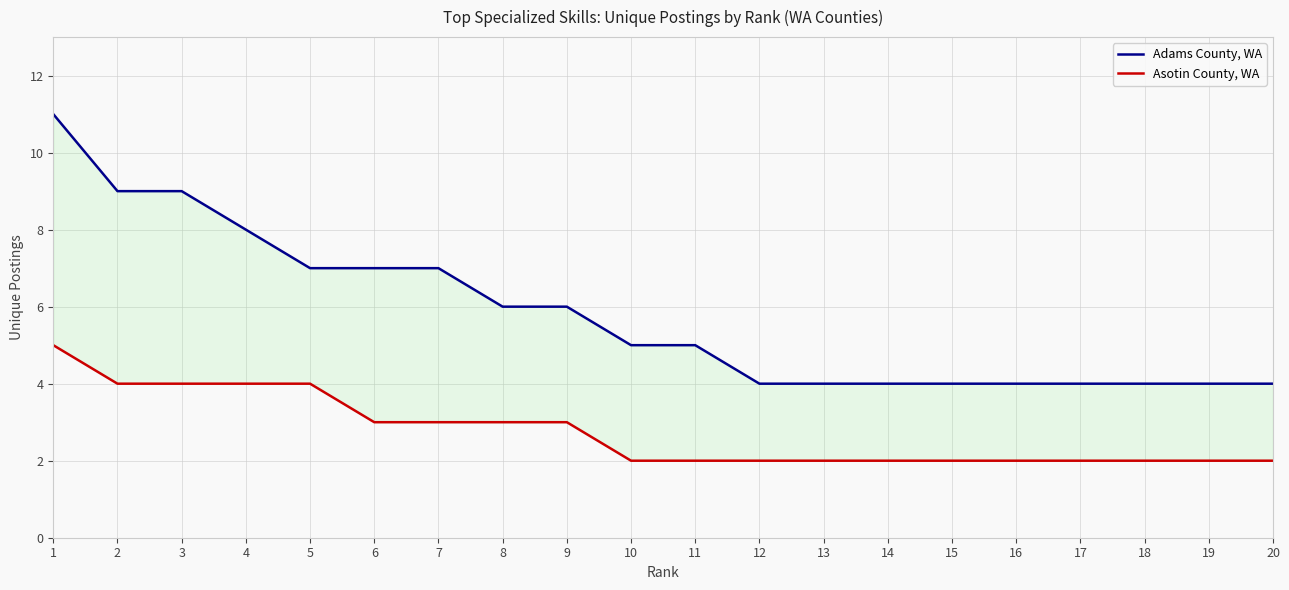

True or false: Asotin County, WA and Adams County, WA cross at least once.

False